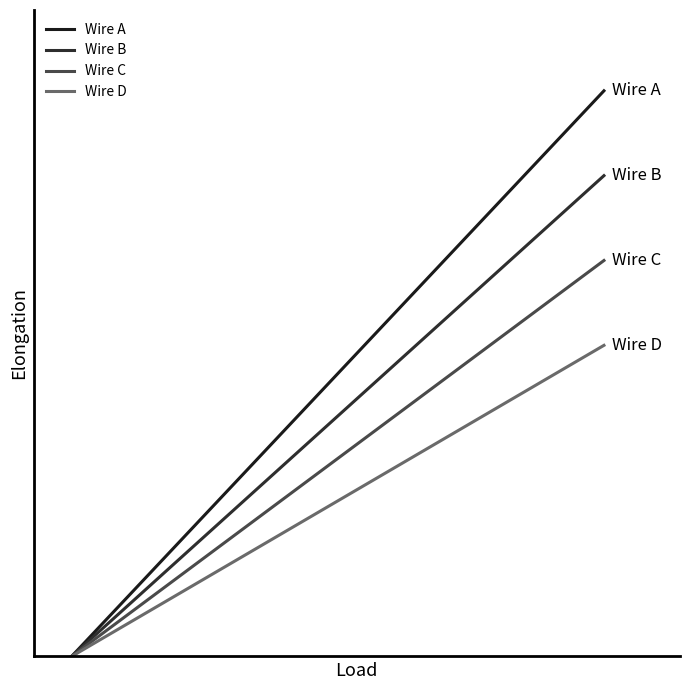

What is the difference between the second highest and second lowest values in the Wire D series?

6.6